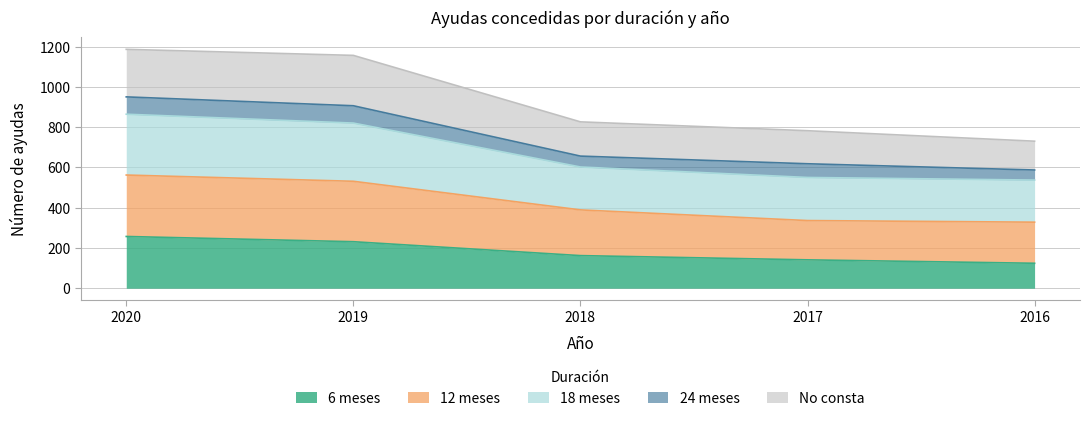

The 6 meses series shows 410 at 2020. True or false?

False